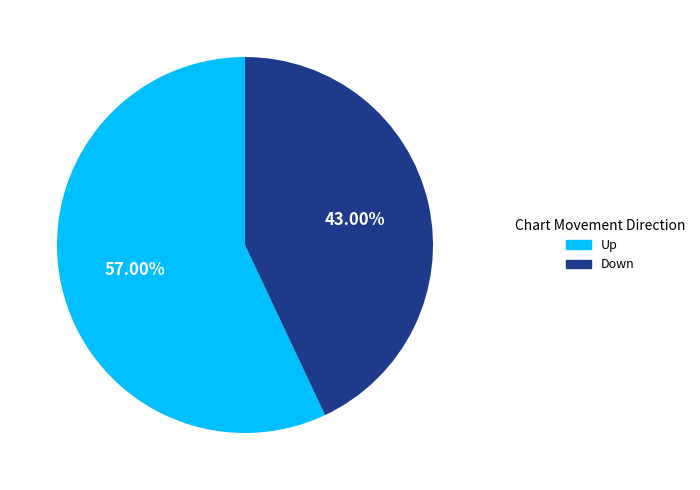

Does any single category account for the majority?

Yes